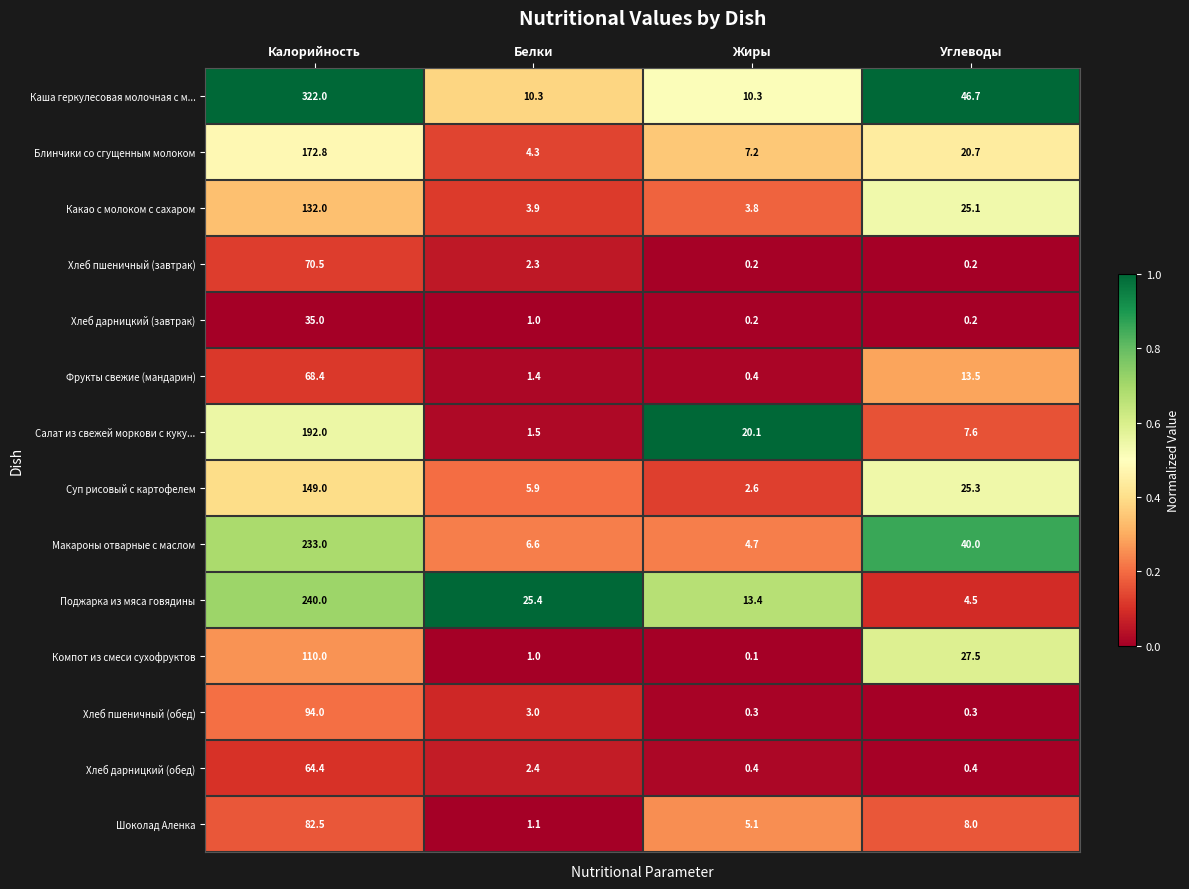

What is the maximum value shown in the chart?

322.0